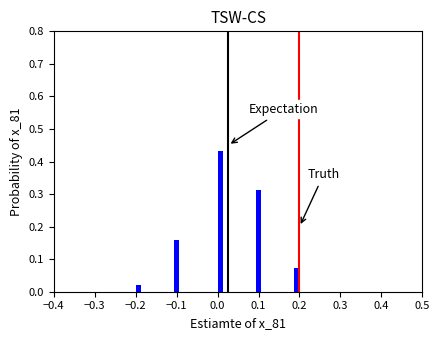

Read against the x-axis, roughly where is the centre of the tallest bar?

0.01